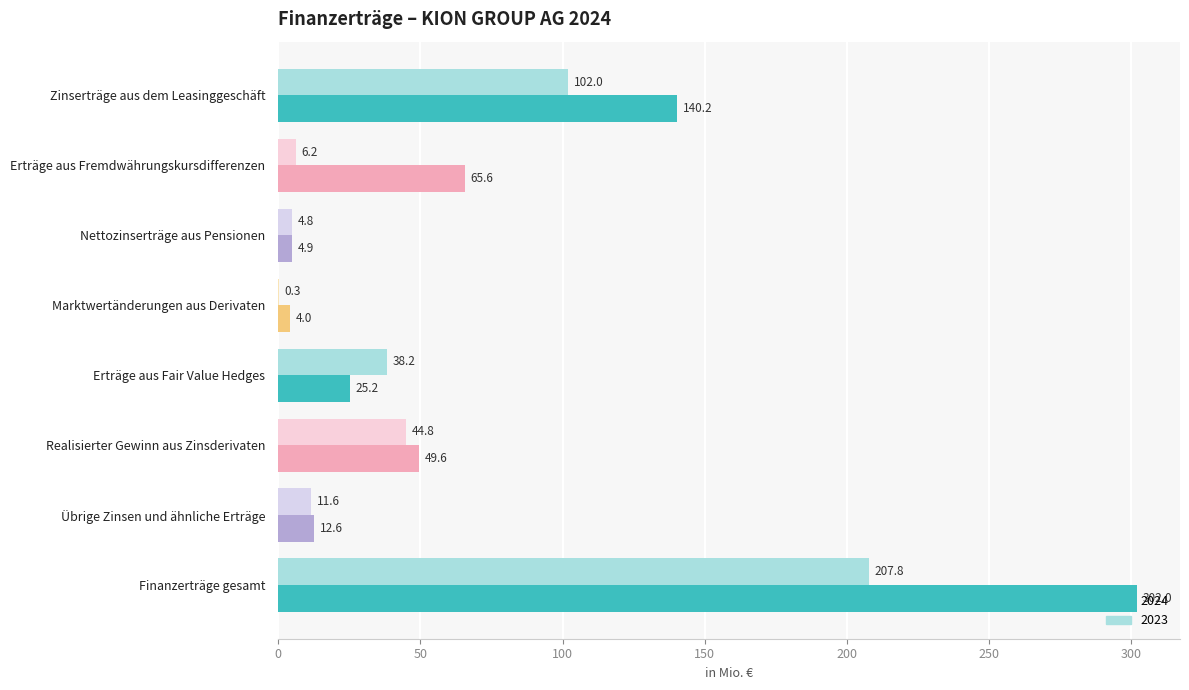

The value of 2024 at Realisierter Gewinn aus Zinsderivaten is 49.6. True or false?

True